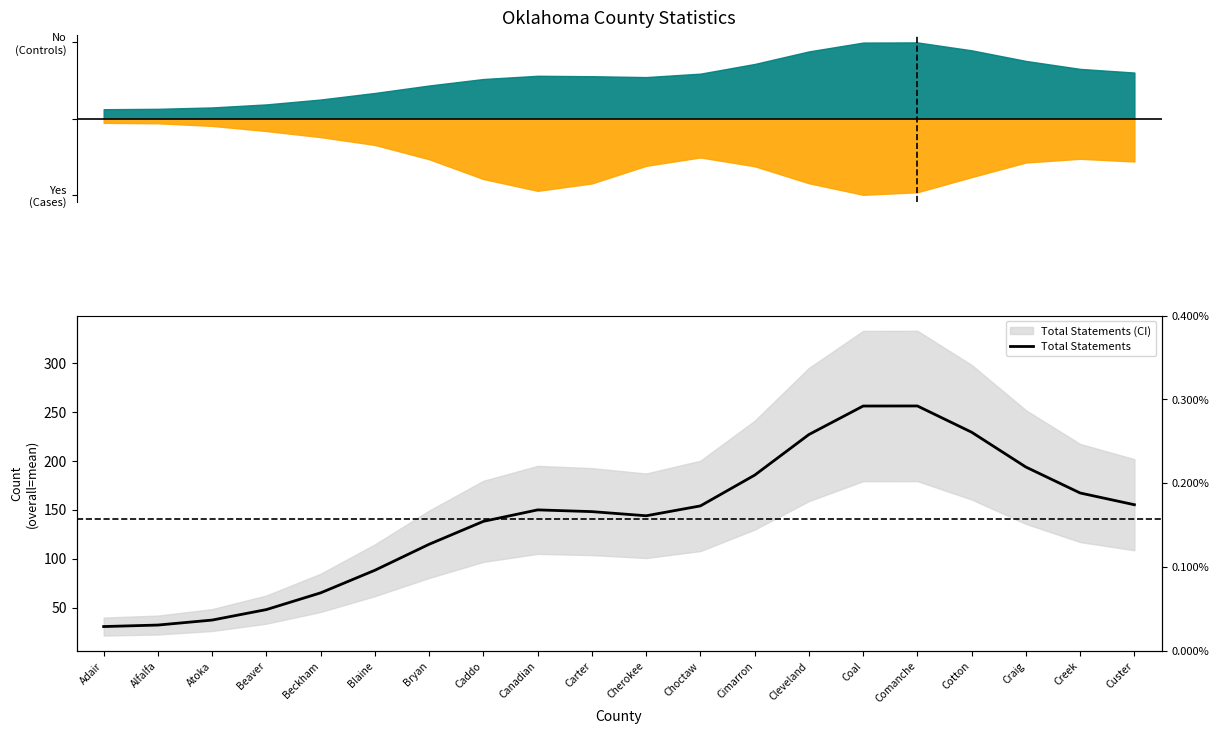

True or false: the data shows 153.9 at Choctaw.

True